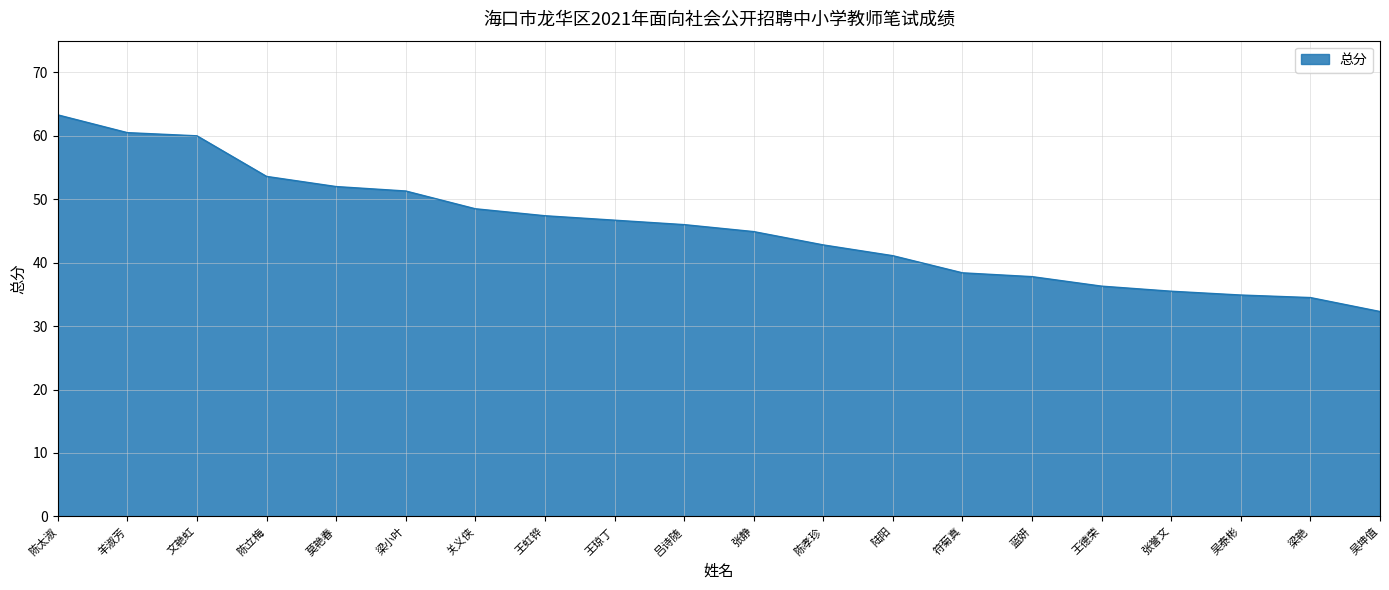

What position from the left is 陈孝珍?

12